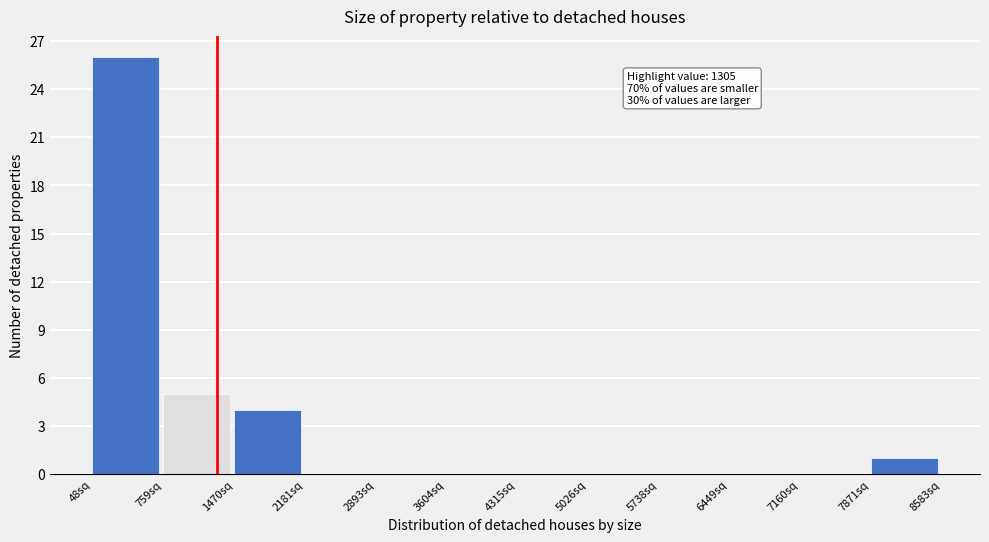

Over which range of the x-axis is the bar tallest?

0 to 800